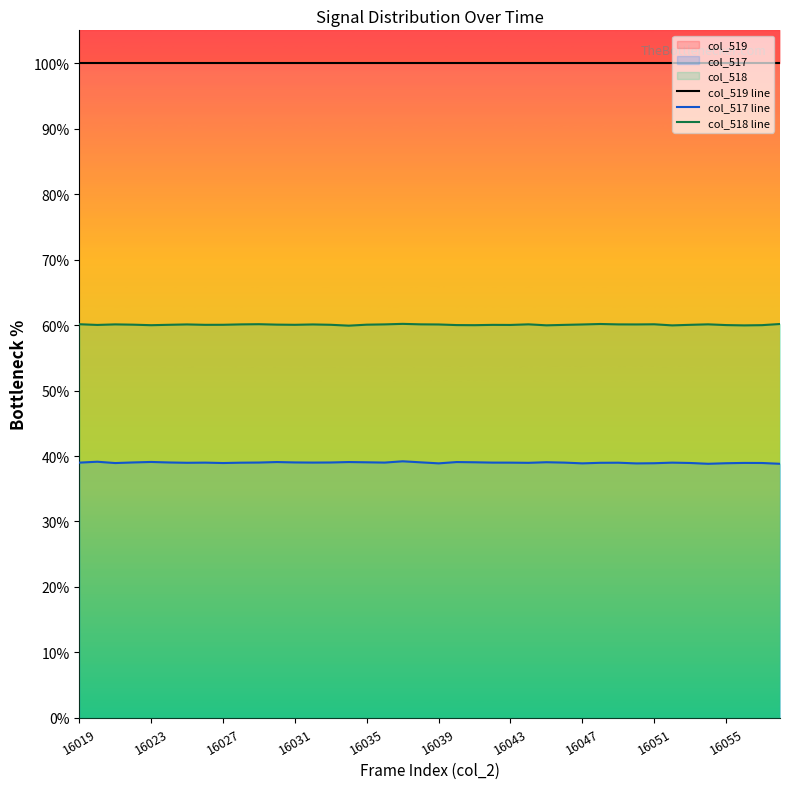

What is the total value across all series at 16039?

199.1